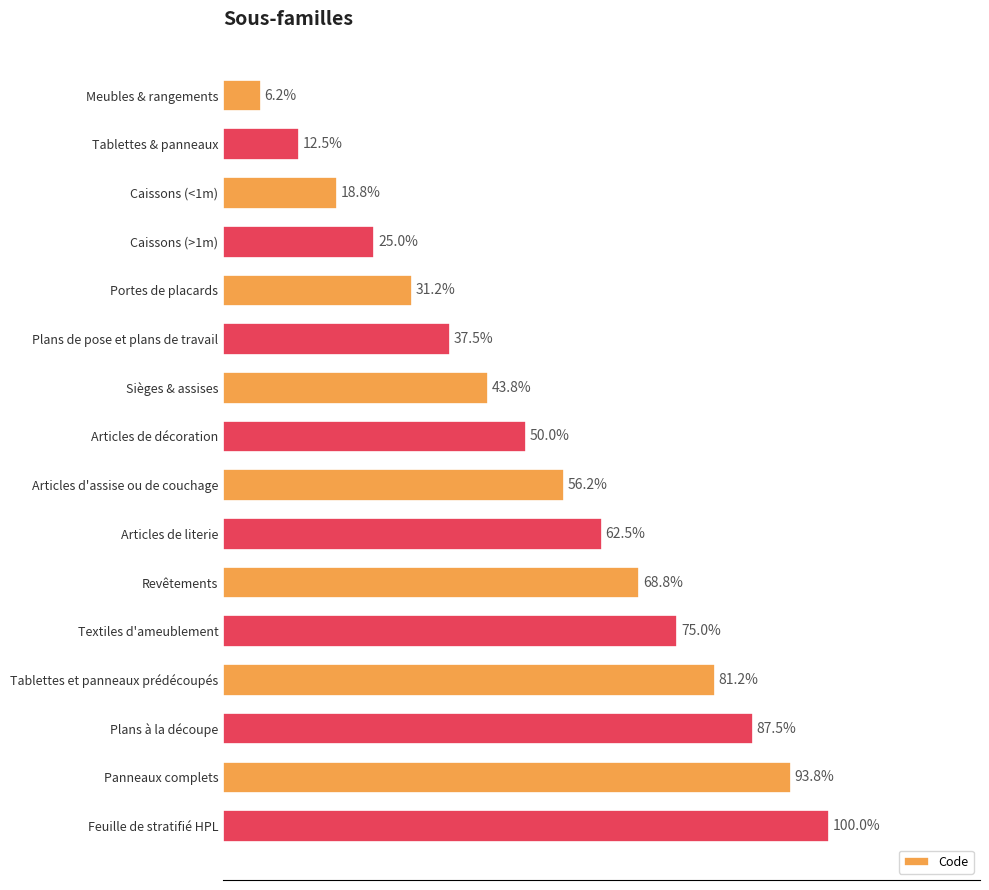

Are the bars horizontal?

Yes